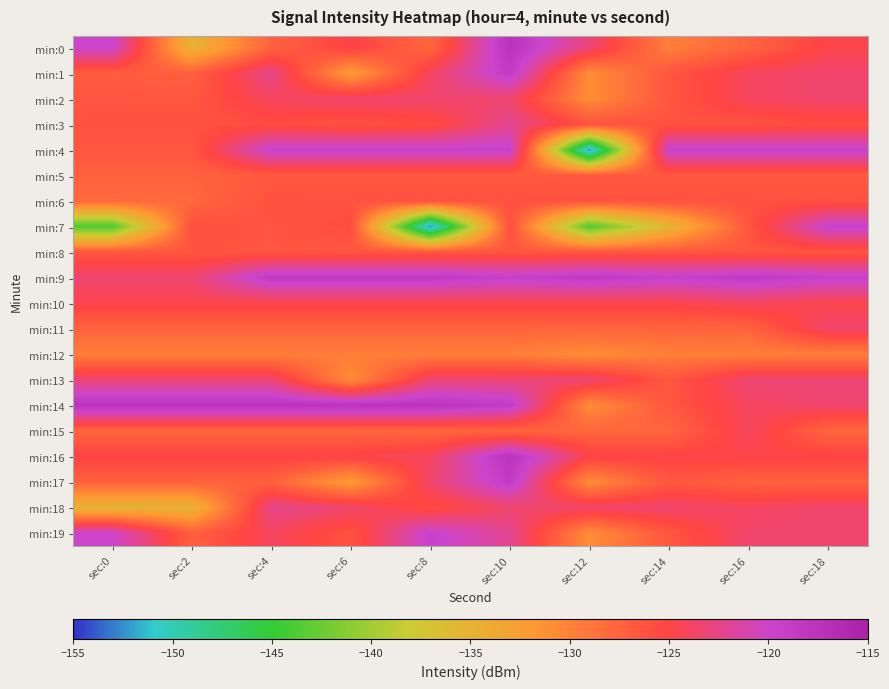

Which label corresponds to the largest value in the chart?

sec:10